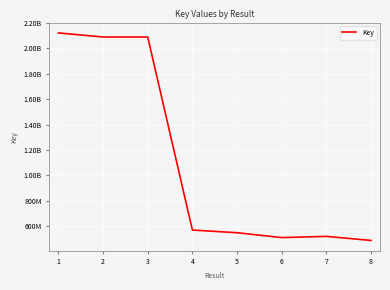

True or false: the data shows 332413008 at 5.

False